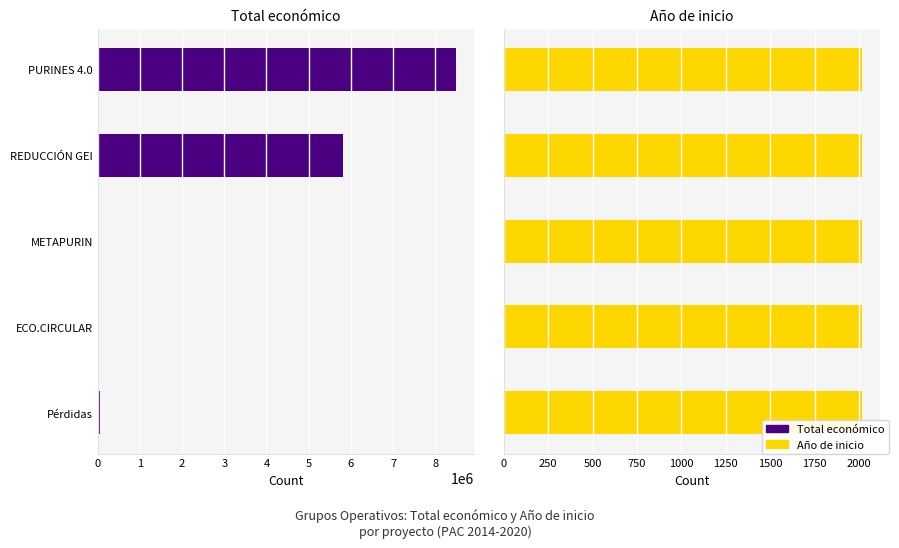

Is the value of Total económico at REDUCCIÓN GEI greater than the value of Año de inicio at Pérdidas?

Yes